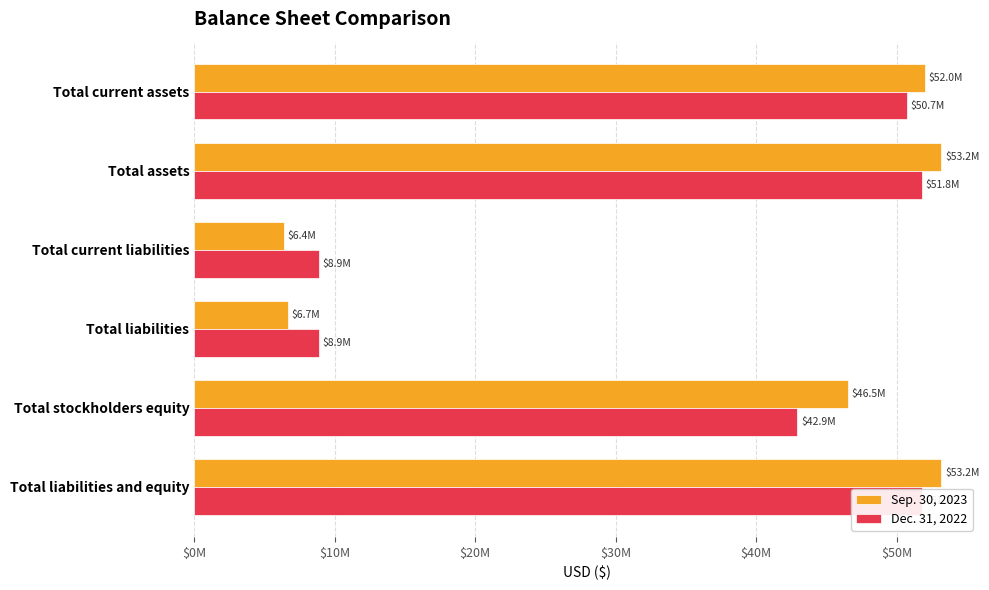

What is the value of the Sep. 30, 2023 bar at the 5th from the left?

46547671